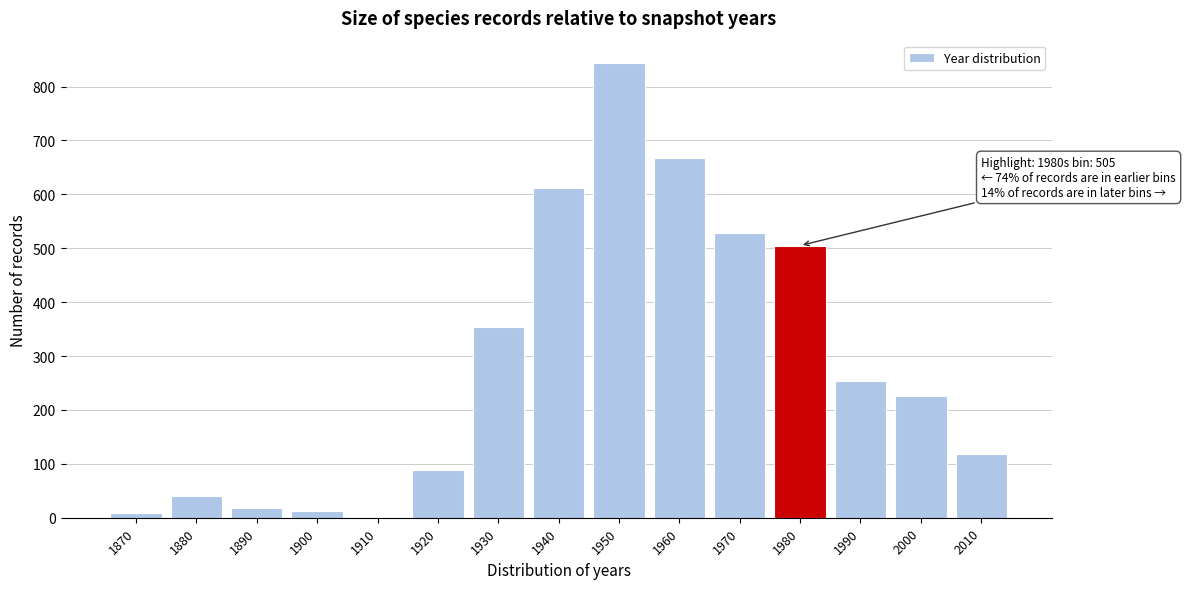

Reading left to right, list all the values displayed in this chart.

1870=8	1880=41	1890=18	1900=12	1910=2	1920=88	1930=353	1940=612	1950=843	1960=667	1970=529	1980=505	1990=254	2000=225	2010=119